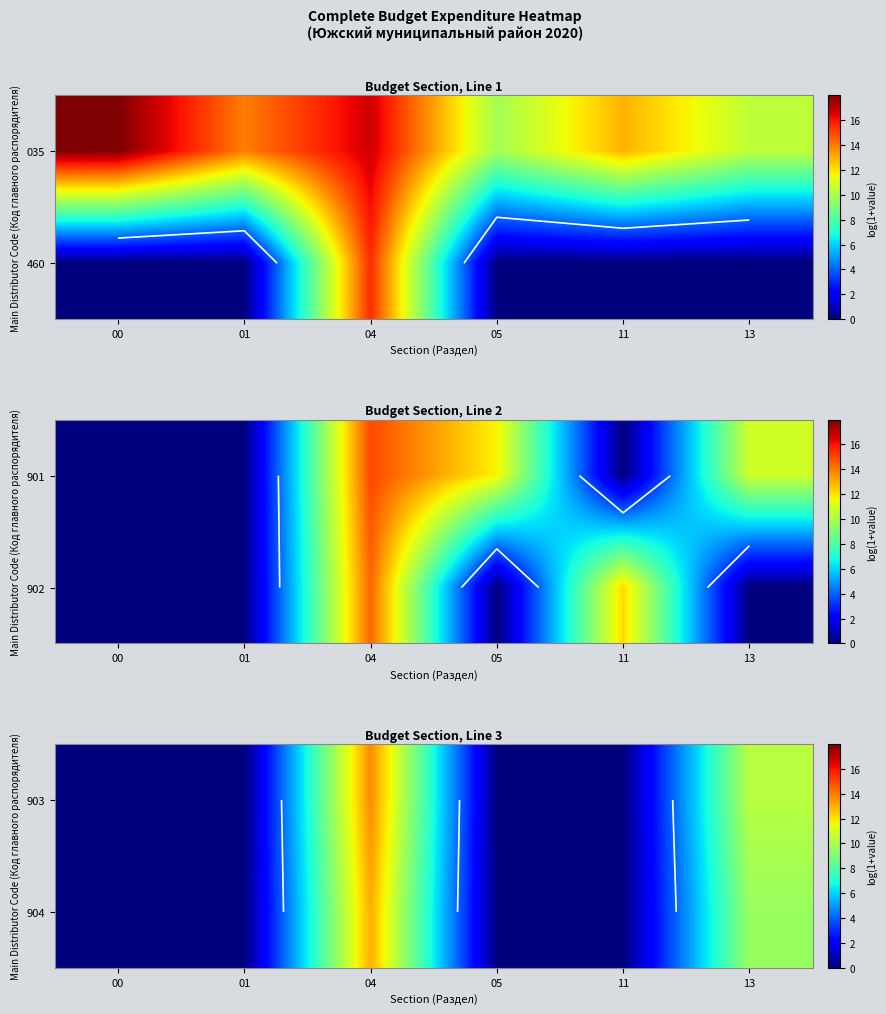

What is the sum of the 903 values at 04 and 01?

13.7